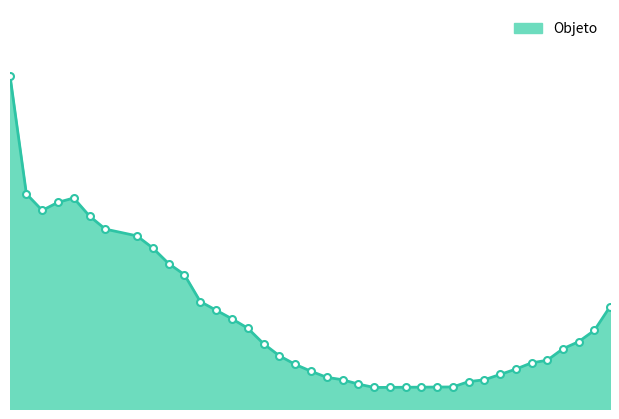

What is the difference between the maximum and minimum values?

0.3